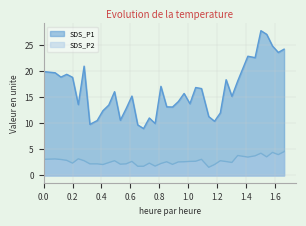

True or false: SDS_P1 and SDS_P2 cross at least once.

False